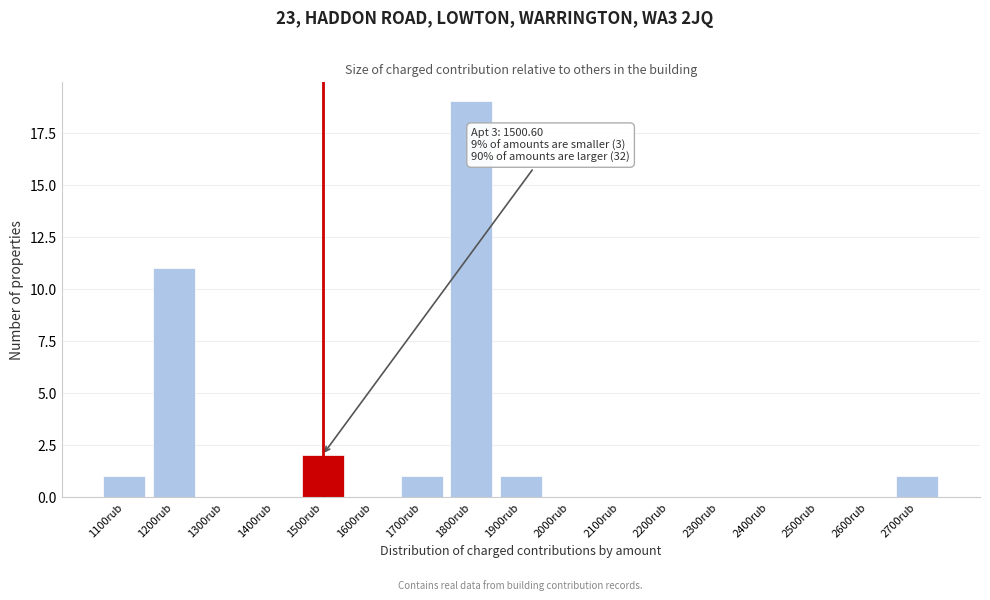

Reading left to right, transcribe all the data shown in this chart.

1100rub=1	1200rub=11	1300rub=0	1400rub=0	1500rub=2	1600rub=0	1700rub=1	1800rub=19	1900rub=1	2000rub=0	2100rub=0	2200rub=0	2300rub=0	2400rub=0	2500rub=0	2600rub=0	2700rub=1